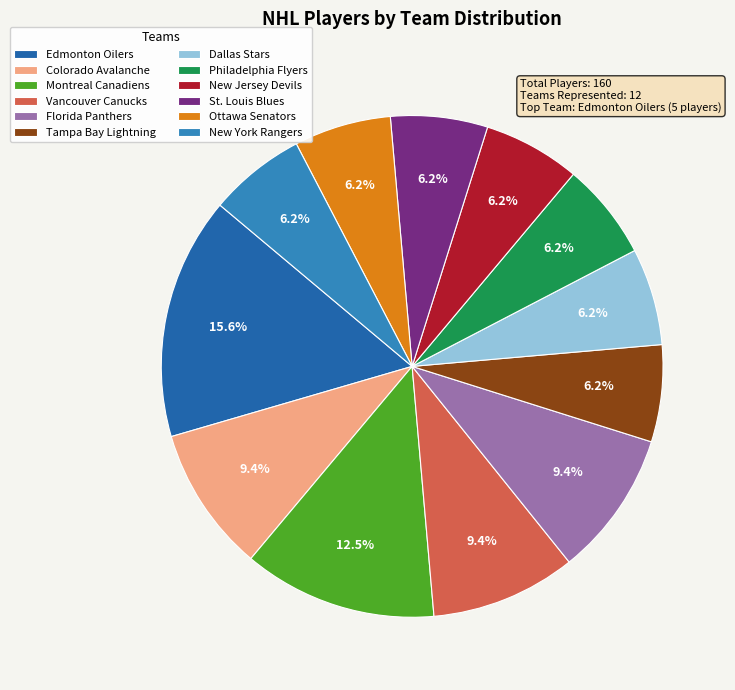

To the nearest percent, what is the difference between the Vancouver Canucks and New Jersey Devils slice percentages?

3%